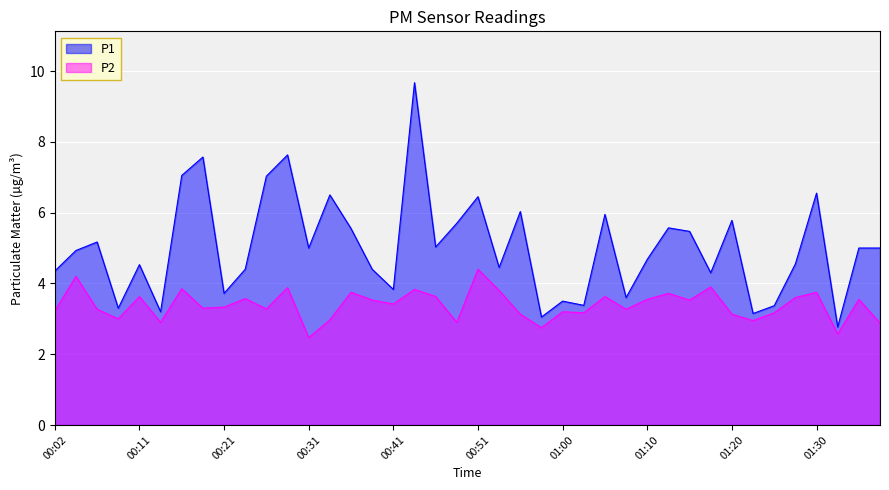

Which series has the largest total across all categories?

P1